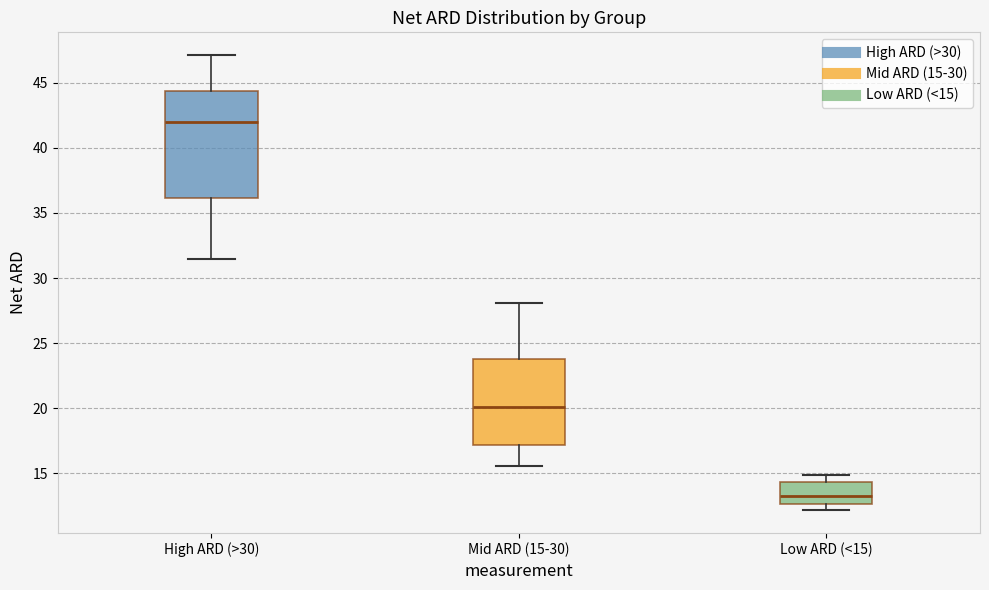

Which box has the lowest median line?

Low ARD (<15)